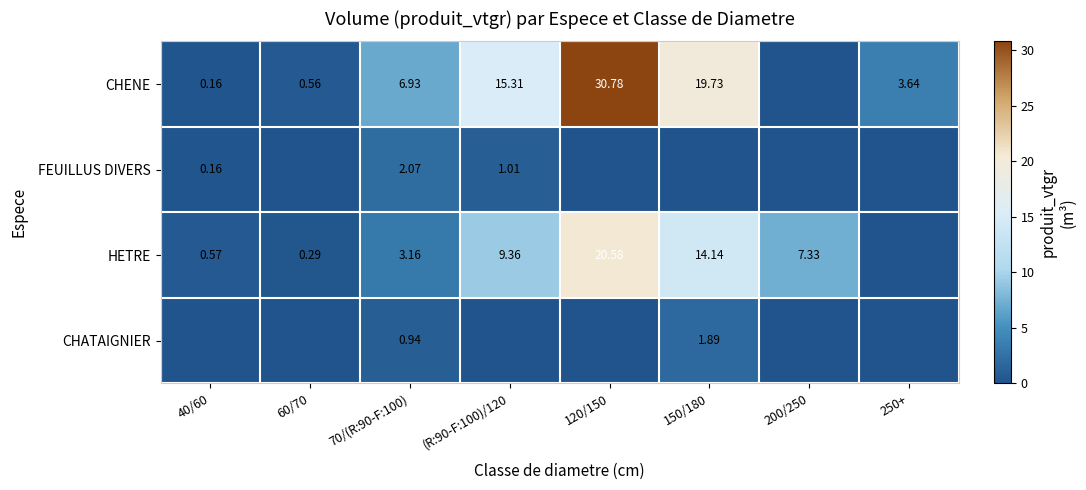

How many values in FEUILLUS DIVERS are above zero?

3